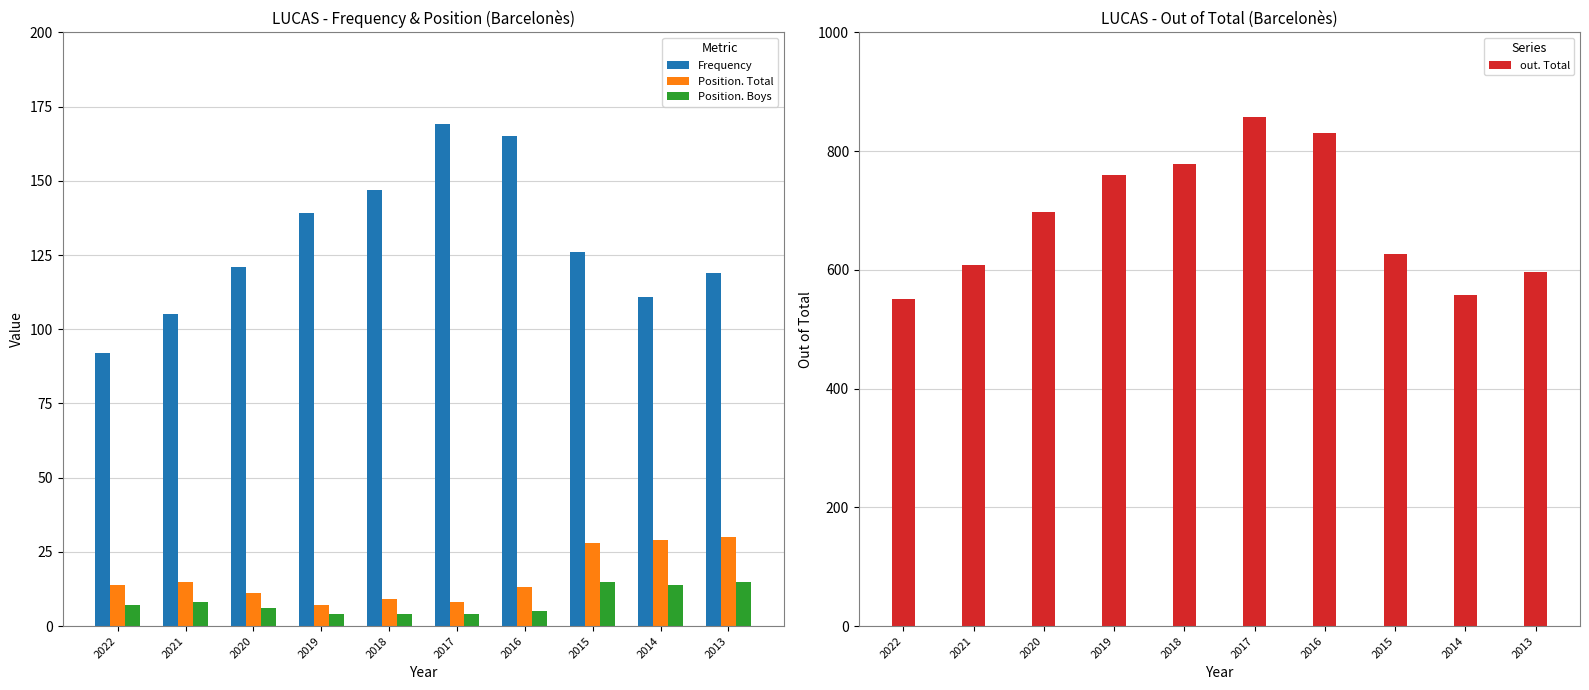

At 2017, list the series in order from smallest to largest.

Position. Boys, Position. Total, Frequency, out. Total